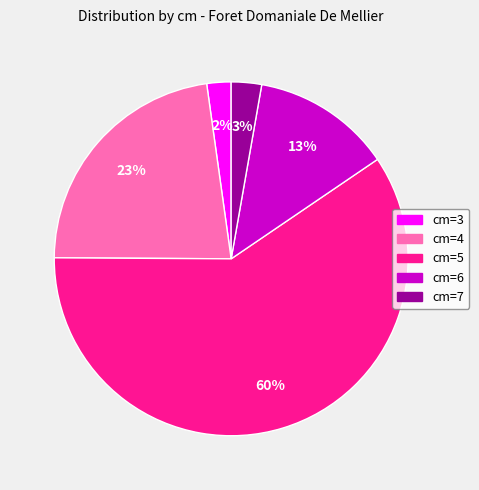

How many segments does this pie chart have?

5